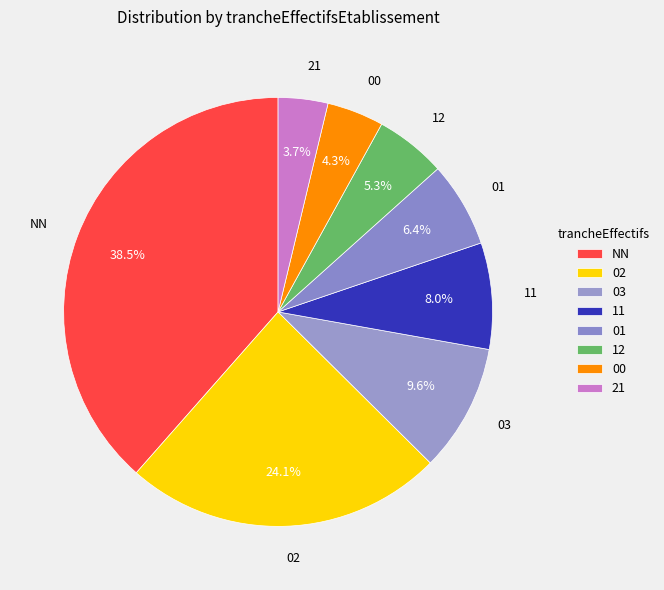

How many slices are in this pie chart?

8